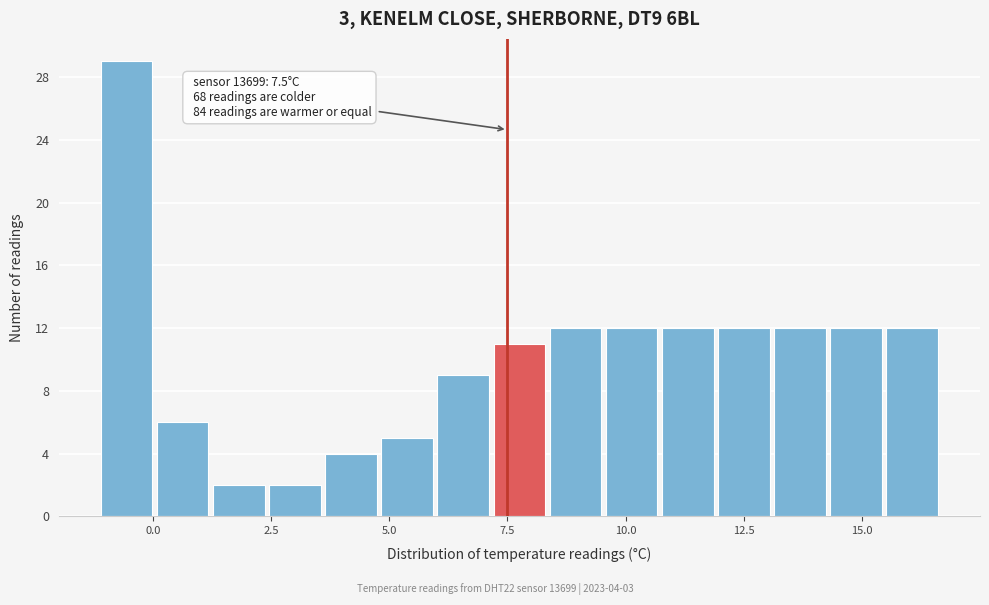

Around what value on the x-axis is the tallest bar? Give the approximate position of its centre, as read against the axis.

-0.5